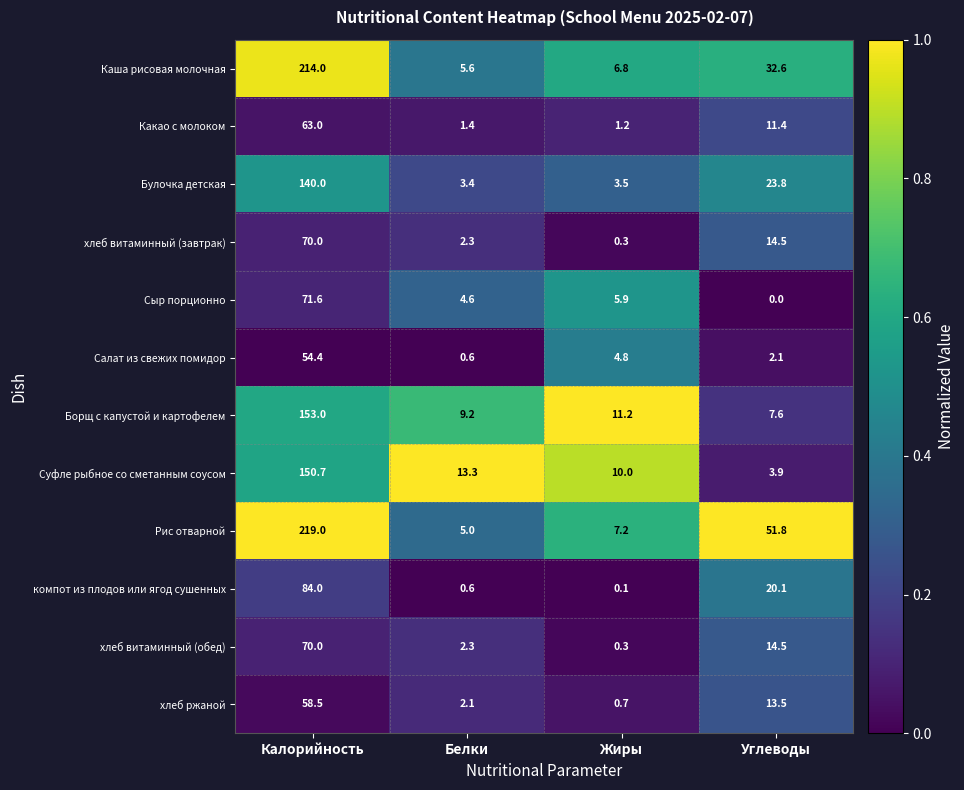

Which series has the widest spread of values?

Рис отварной